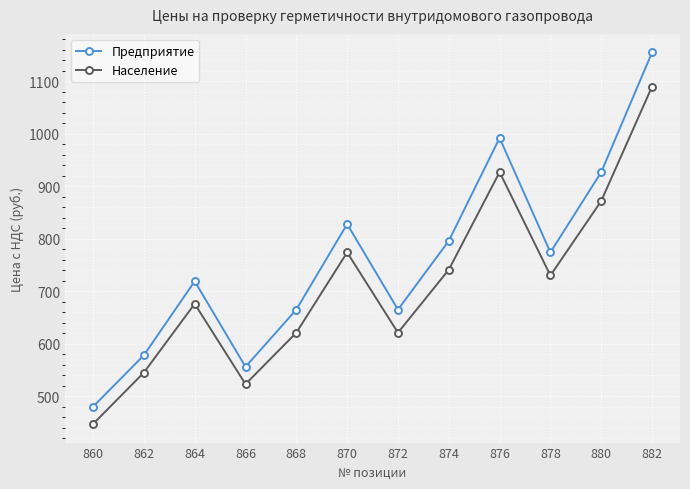

What is the value of the Предприятие point at the 2nd from the left?

578